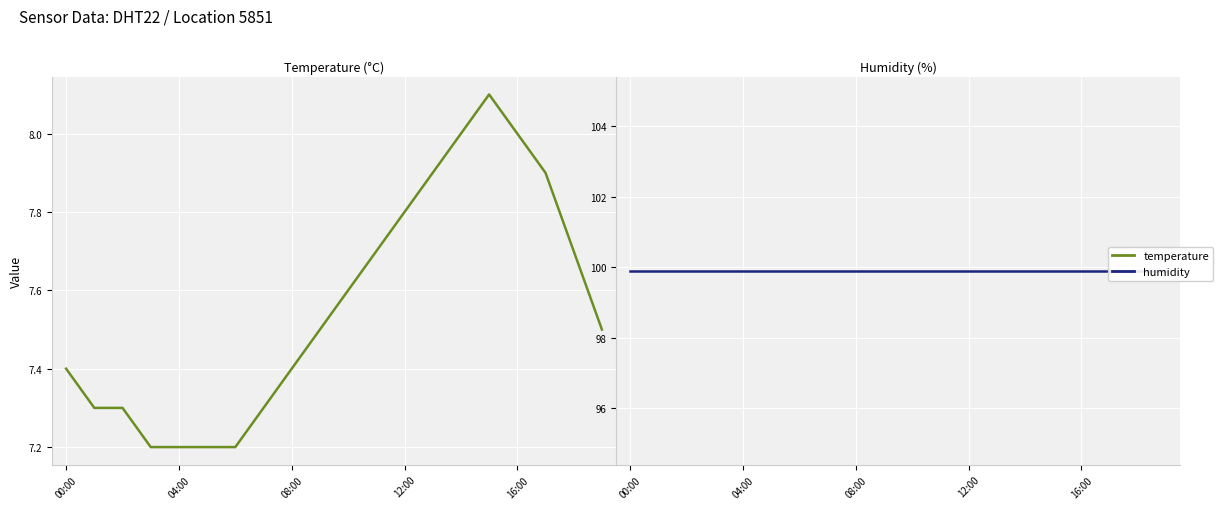

List the series in order of their peak value, highest first.

humidity, temperature